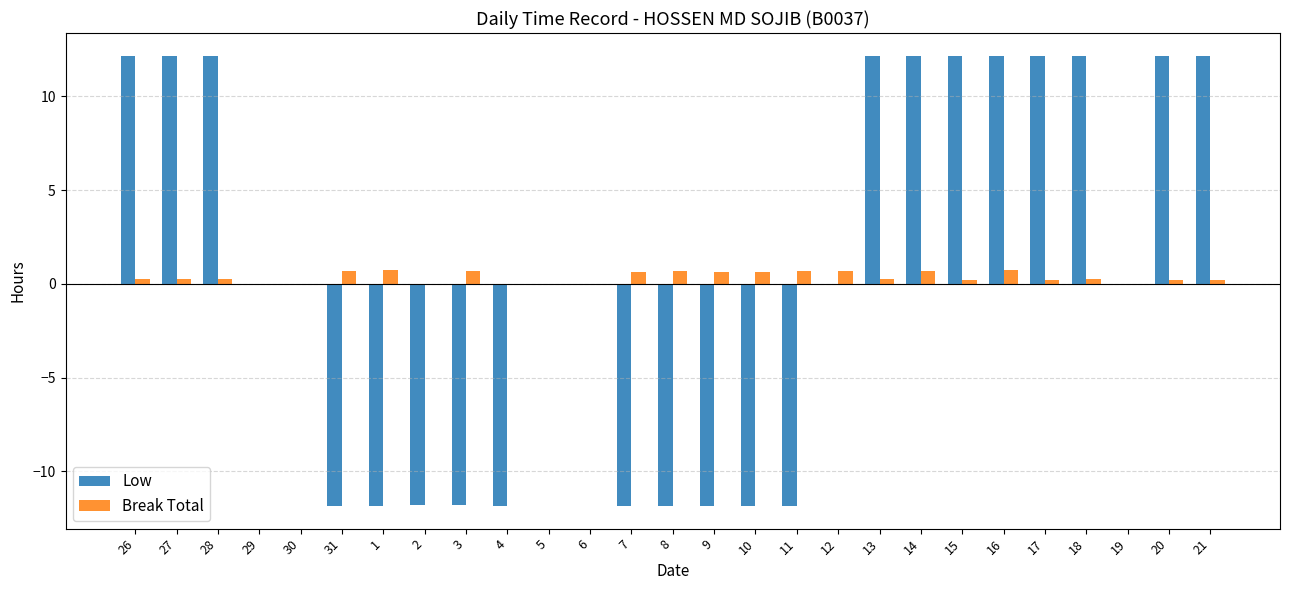

True or false: Break Total has a value of 0.2 at 21.

True